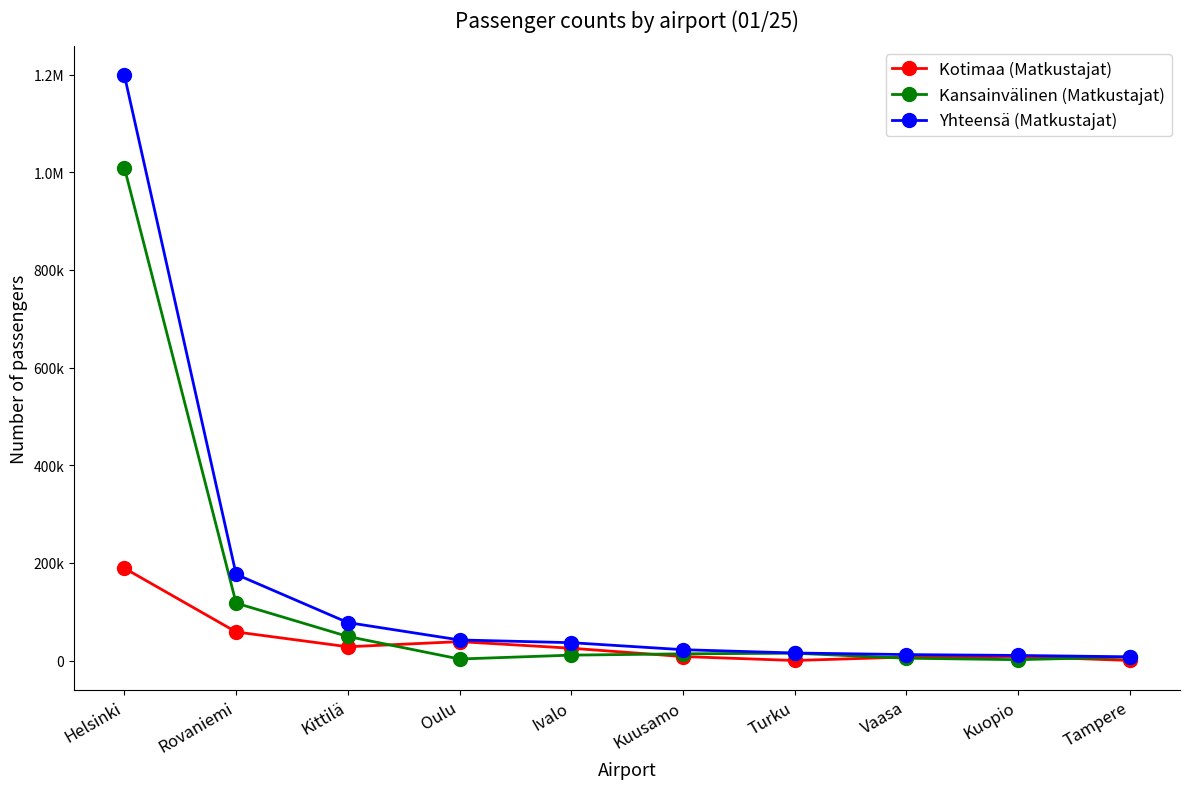

At which label is Kansainvälinen (Matkustajat) closest to 505525?

Rovaniemi